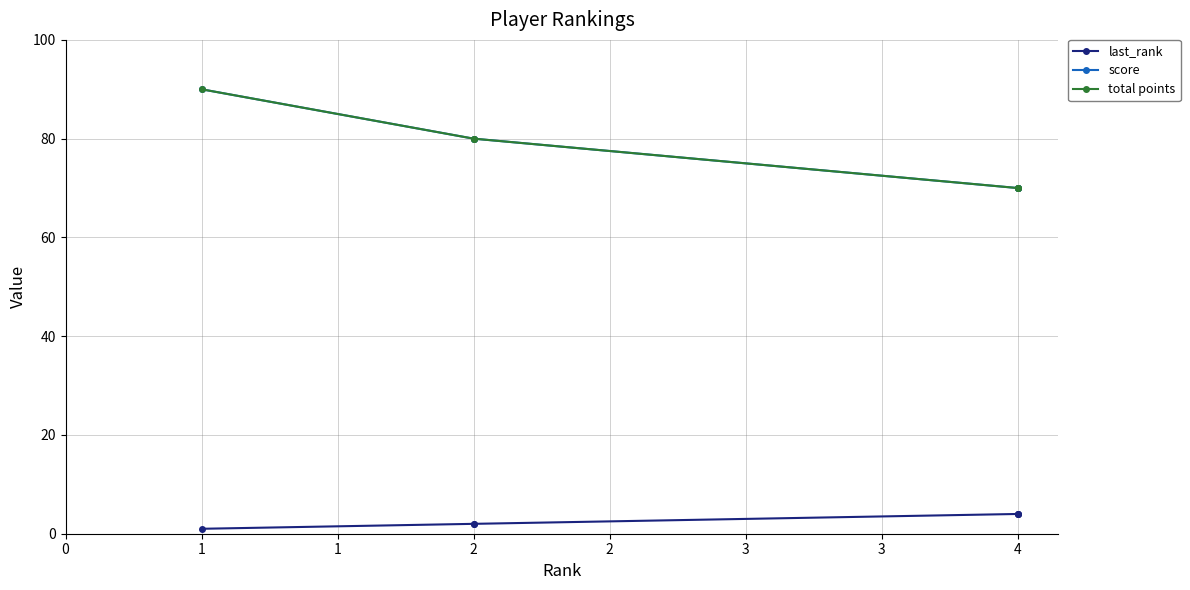

What is the value of the score point at the 2nd from the left?

80